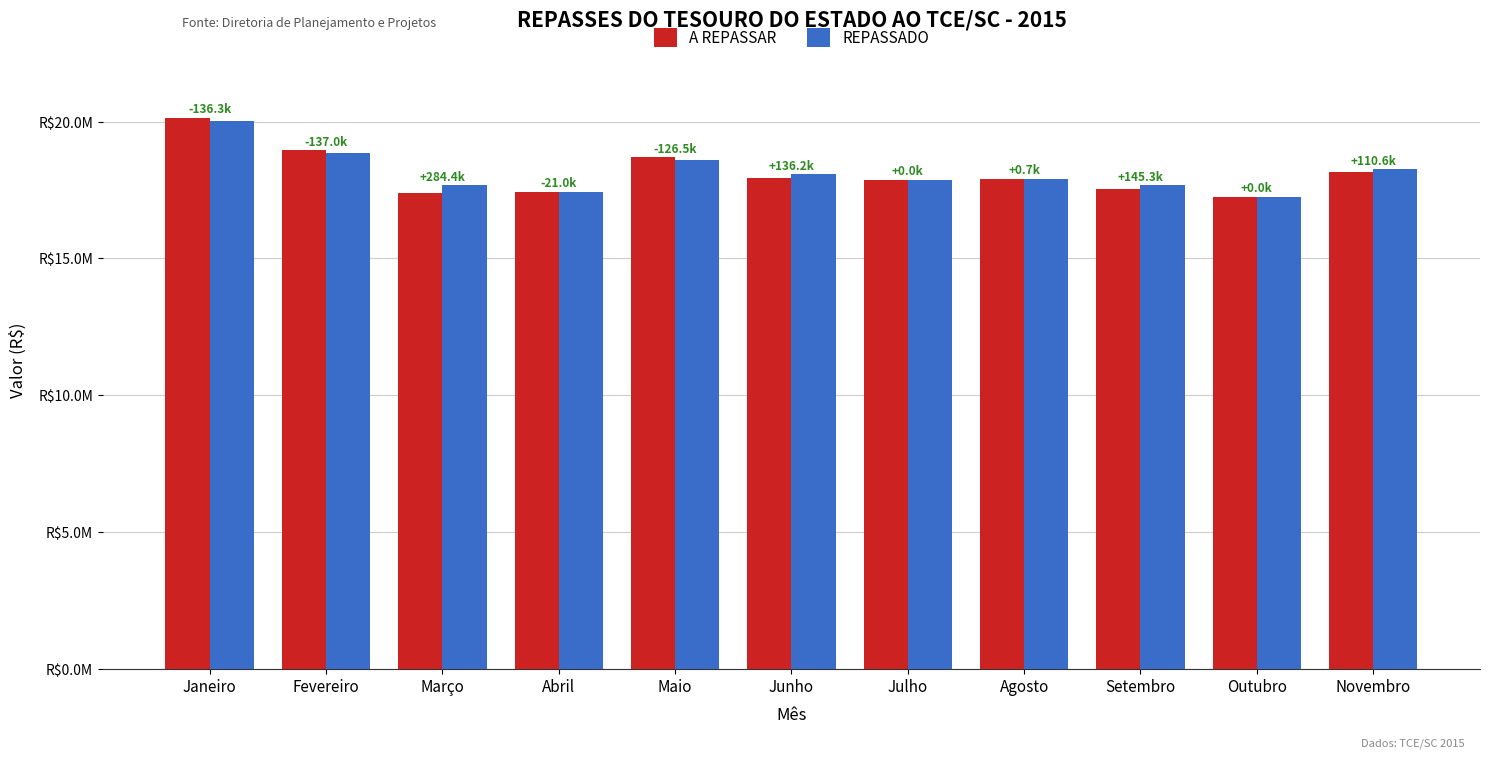

What position from the right is Fevereiro?

10